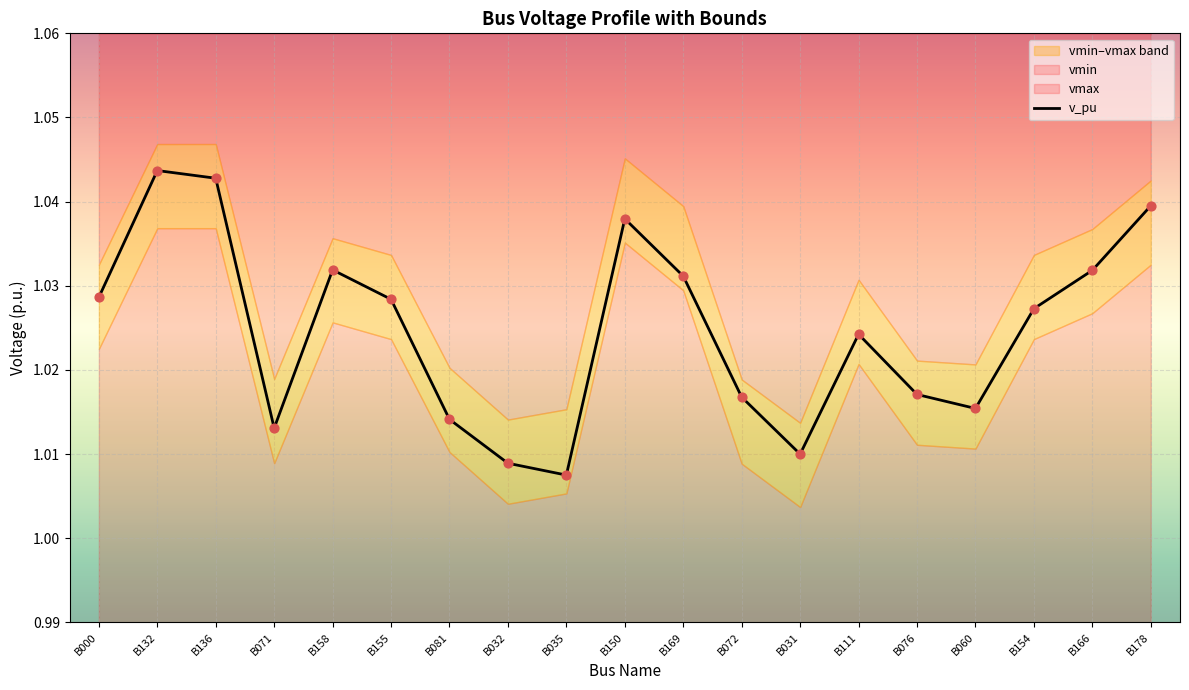

Which has a higher value, B081 or B000?

B000